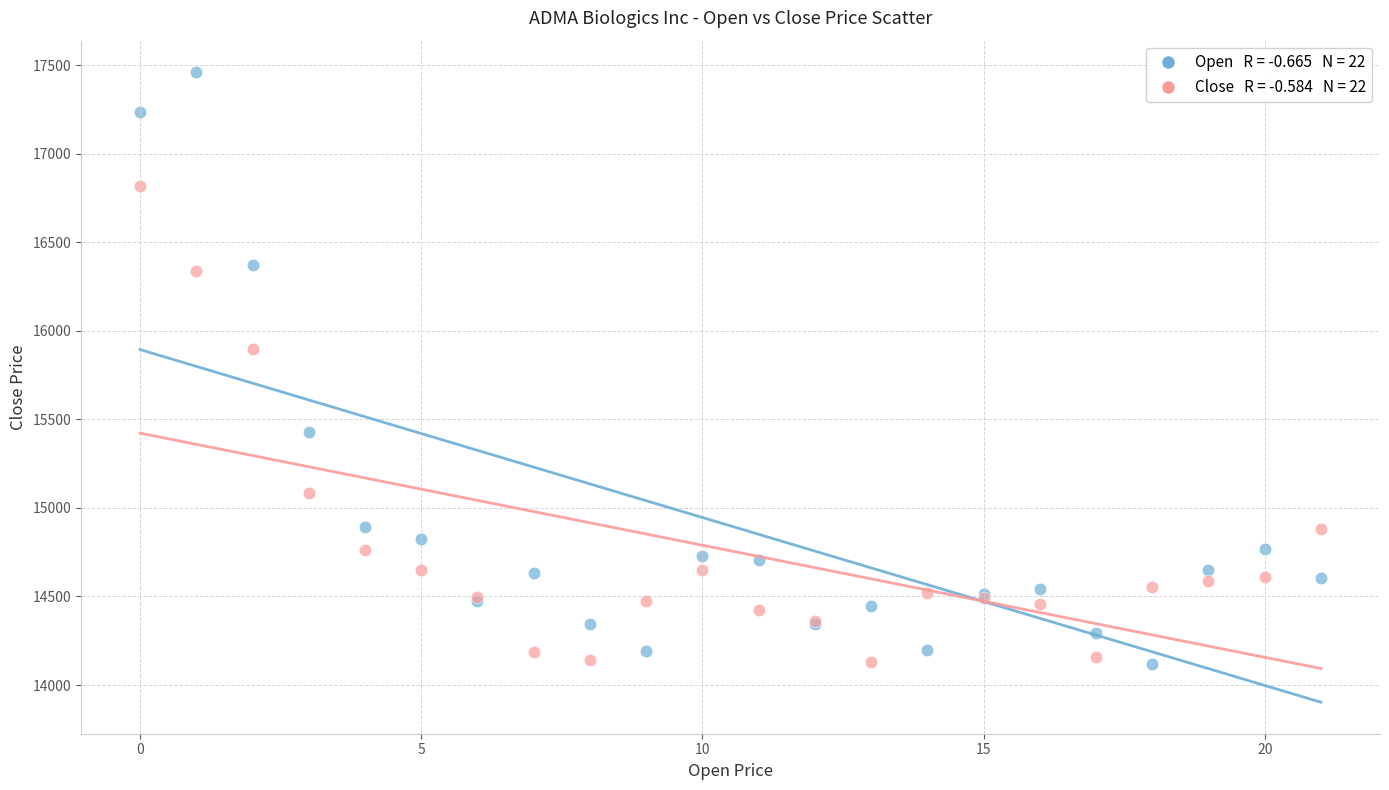

Across all series, what Y value is closest to 15788?

15895